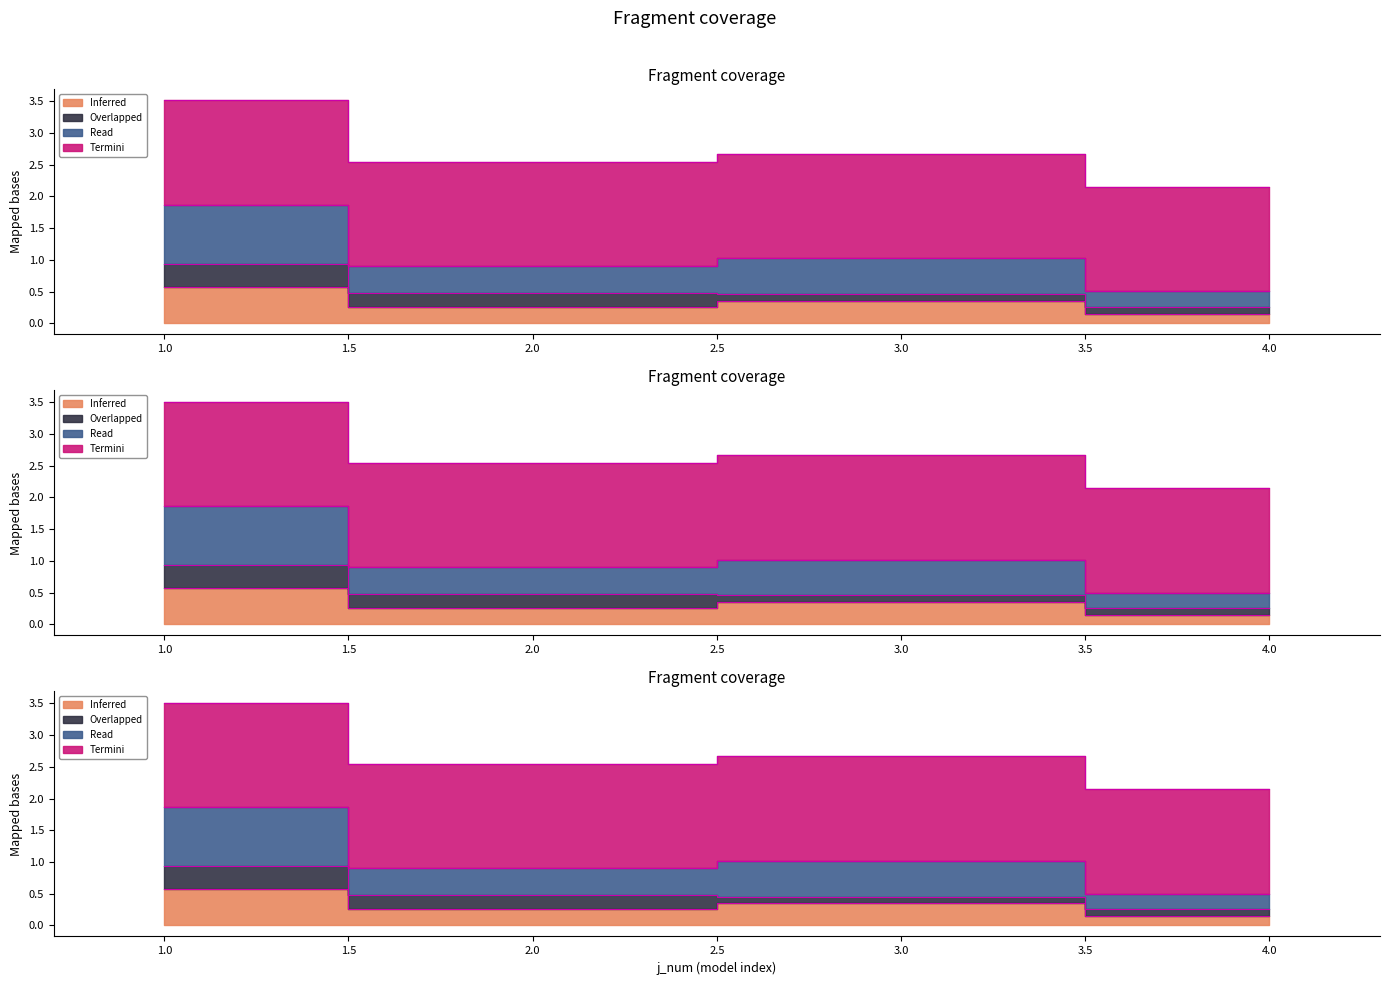

Does the chart have visible grid lines?

No